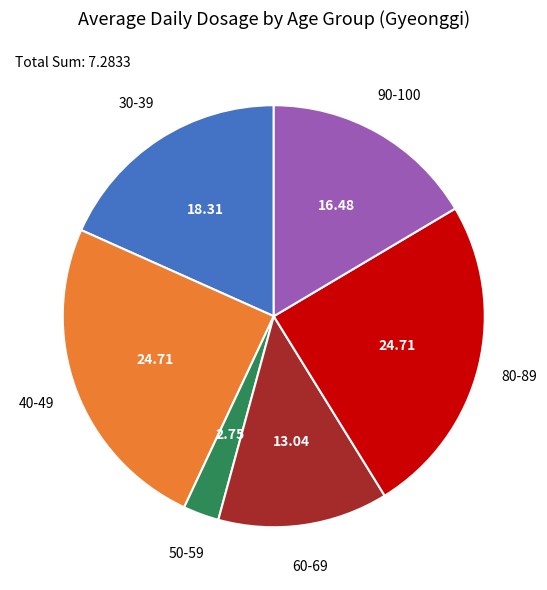

Is there any slice that represents more than half of the pie?

No